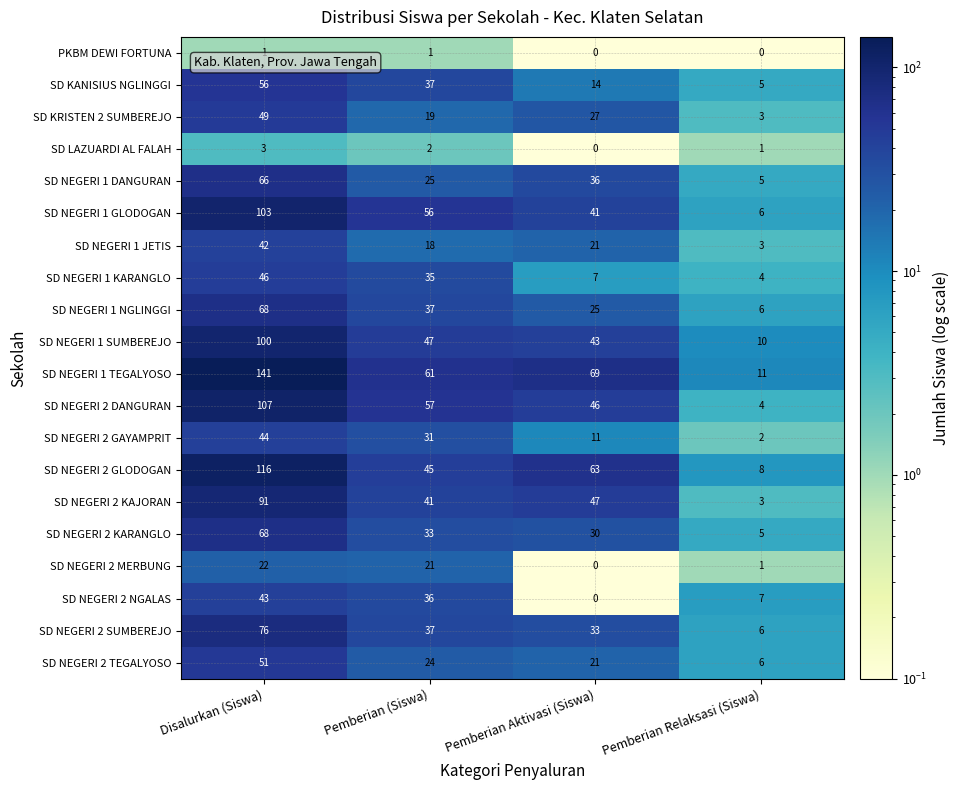

What is the spread (max minus min) of values at Pemberian Relaksasi (Siswa)?

11